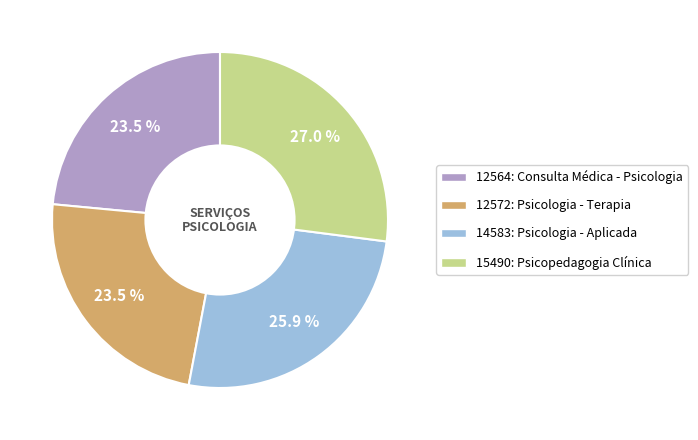

Between 15490: Psicopedagogia Clínica and 12564: Consulta Médica - Psicologia, which is larger?

15490: Psicopedagogia Clínica